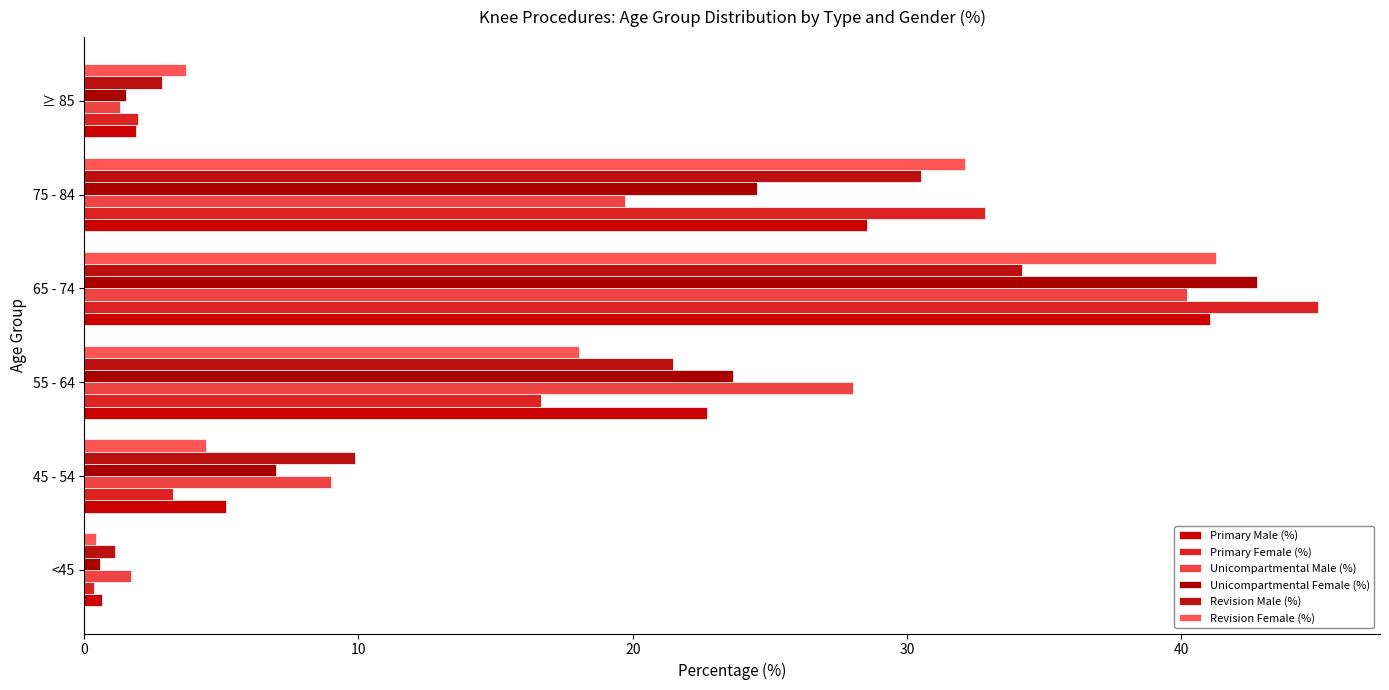

What is the value of the Primary Female (%) bar at the 1st from the left?

0.4